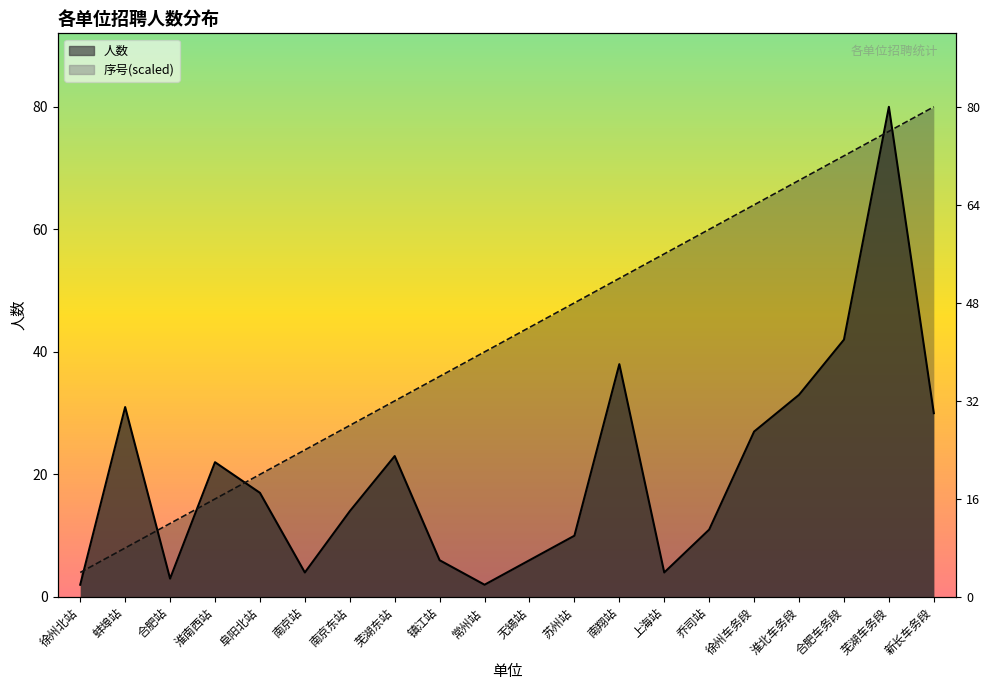

Reading left to right, extract all data points from this chart.

人数: 2	31	3	22	17	4	14	23	6	2	6	10	38	4	11	27	33	42	80	30
序号: 4	8	12	16	20	24	28	32	36	40	44	48	52	56	60	64	68	72	76	80